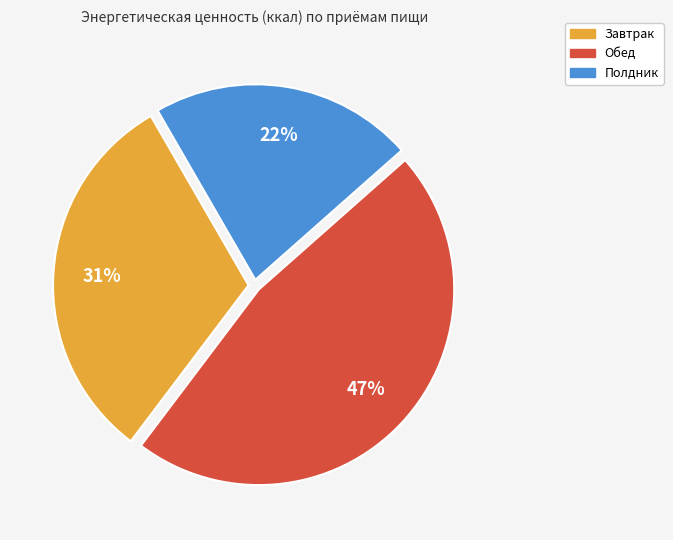

Is Завтрак the majority of the pie?

No